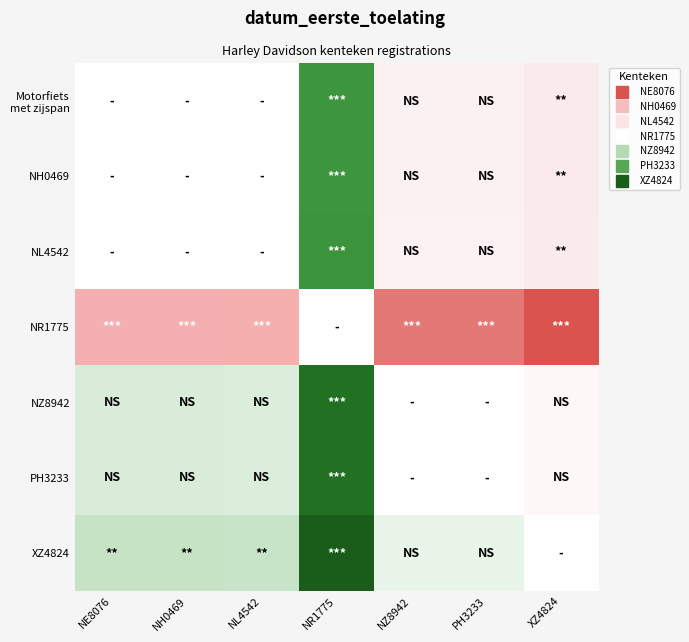

Which has a higher value, PH3233 or NL4542?

NL4542